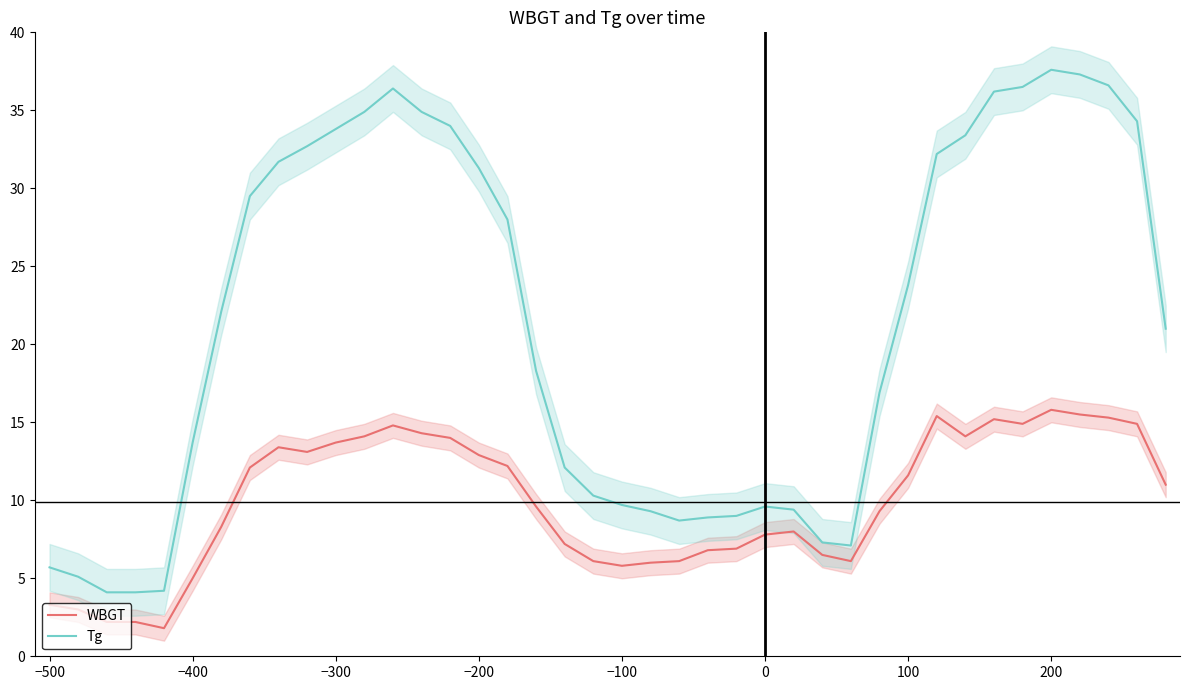

List the series in order of their overall mean, highest first.

Tg, WBGT